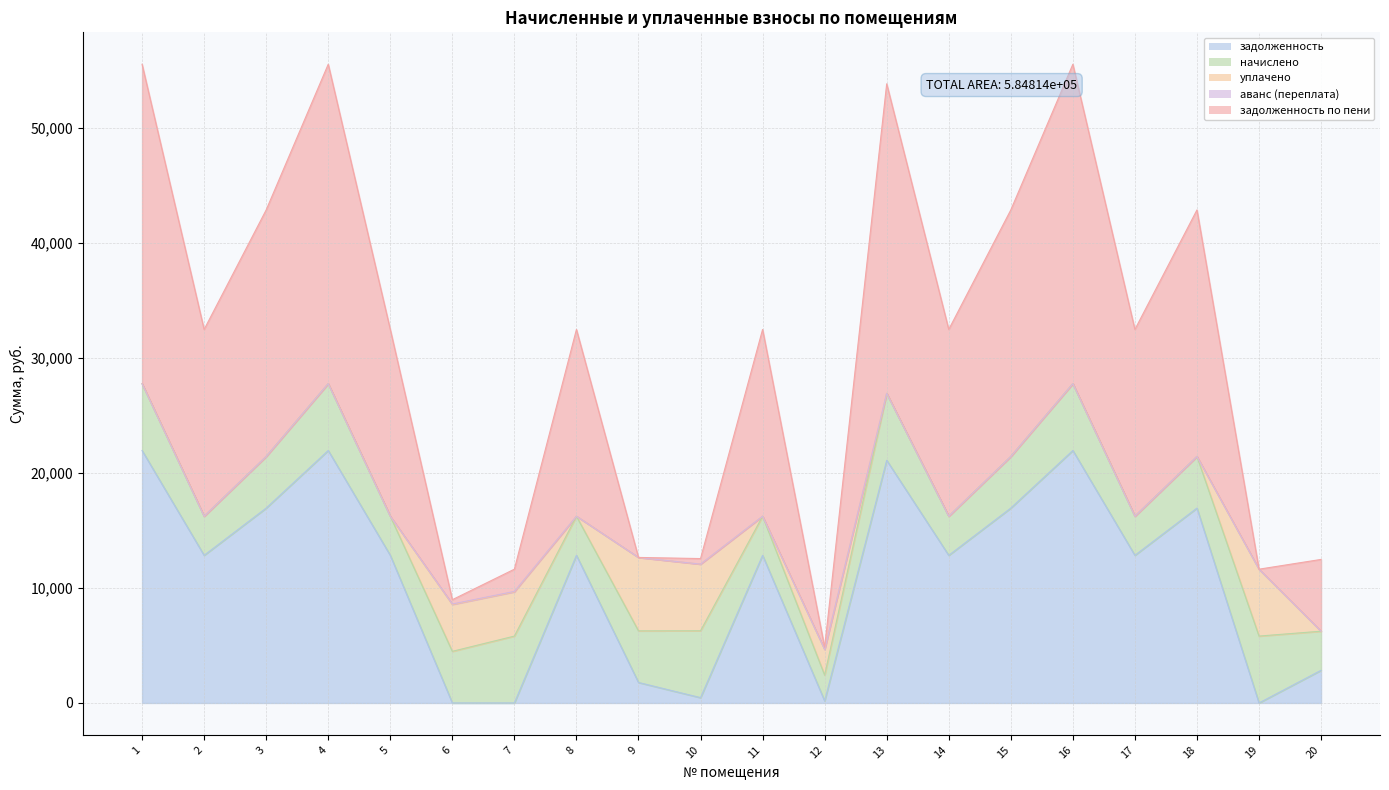

What is the difference between the задолженность по пени values at 19 and 7?

1933.6